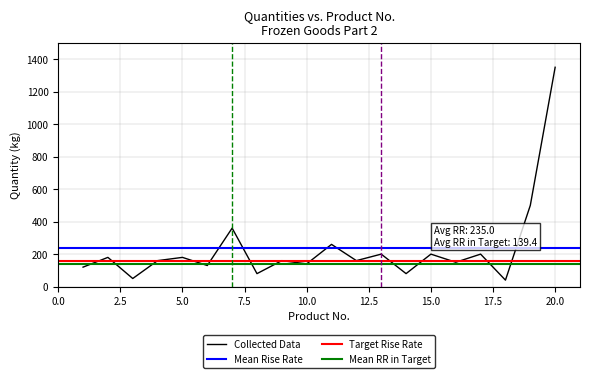

What is the minimum value for Collected Data?

40